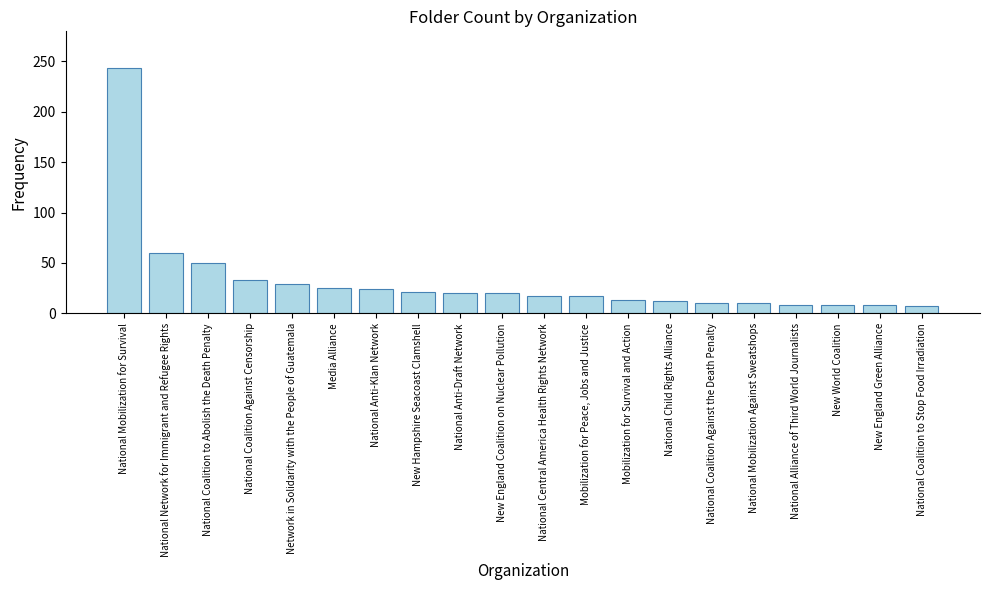

Read the value at National Central America Health Rights Network.

17